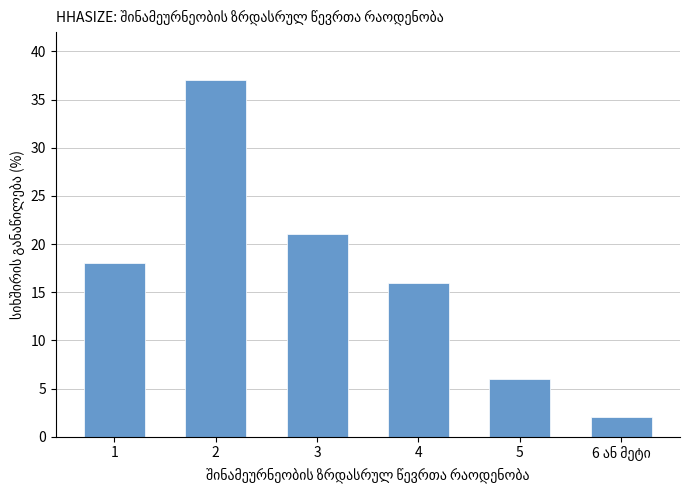

What is the minimum value shown in the chart?

2